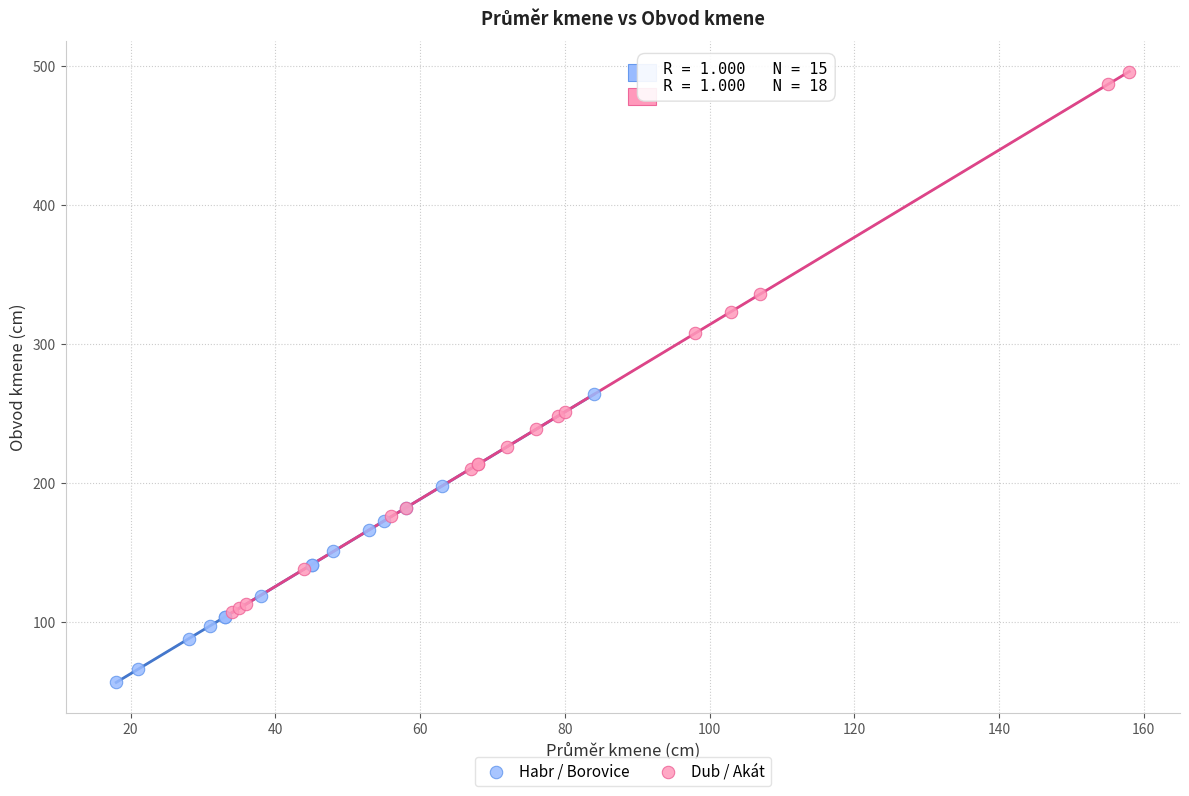

Which series contains the highest Y value?

Dub / Akát